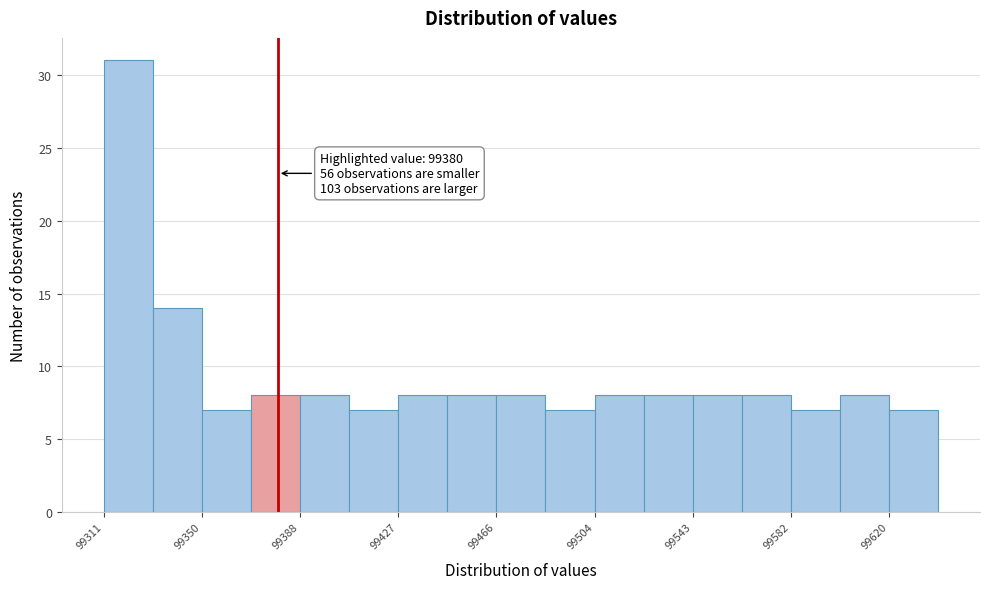

Read against the x-axis, roughly where is the centre of the tallest bar?

99320